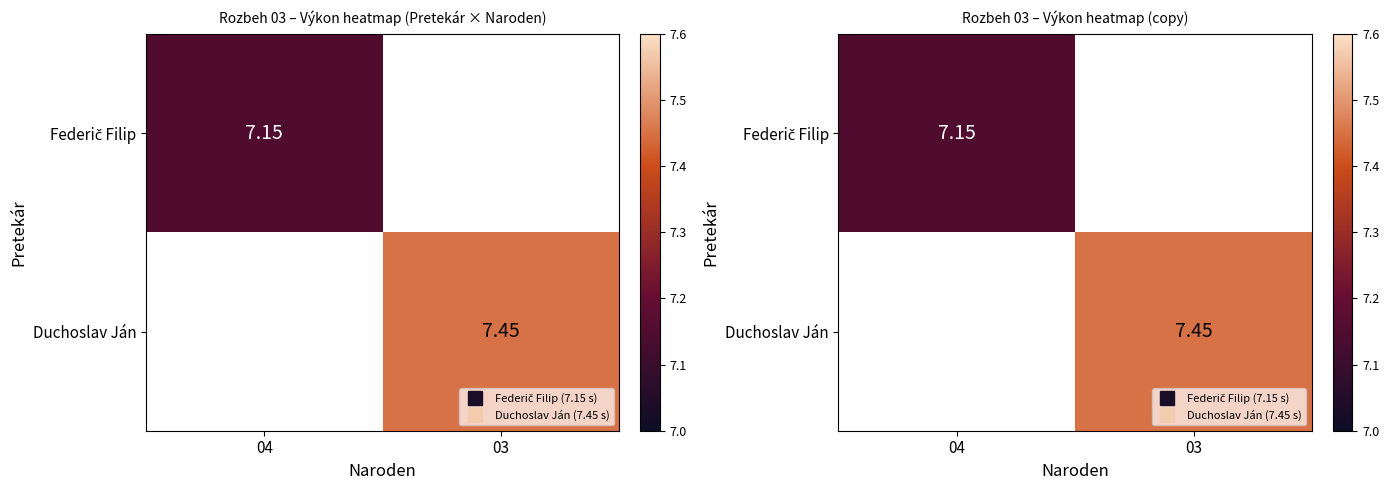

At how many categories does at least one series exceed 7?

2